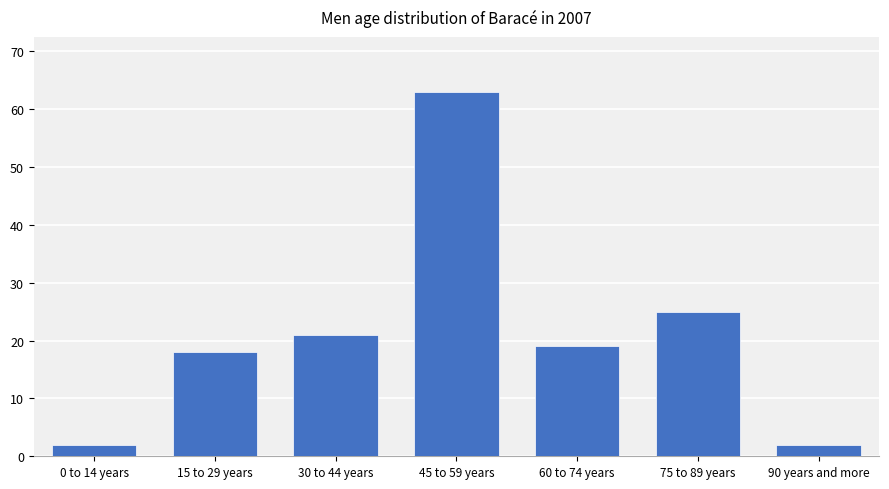

Reading left to right, list all the values displayed in this chart.

2	18	21	63	19	25	2